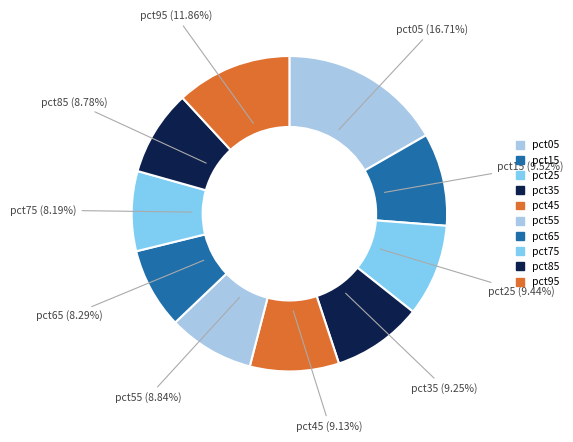

How much of the chart is everything except pct85?

91.2%